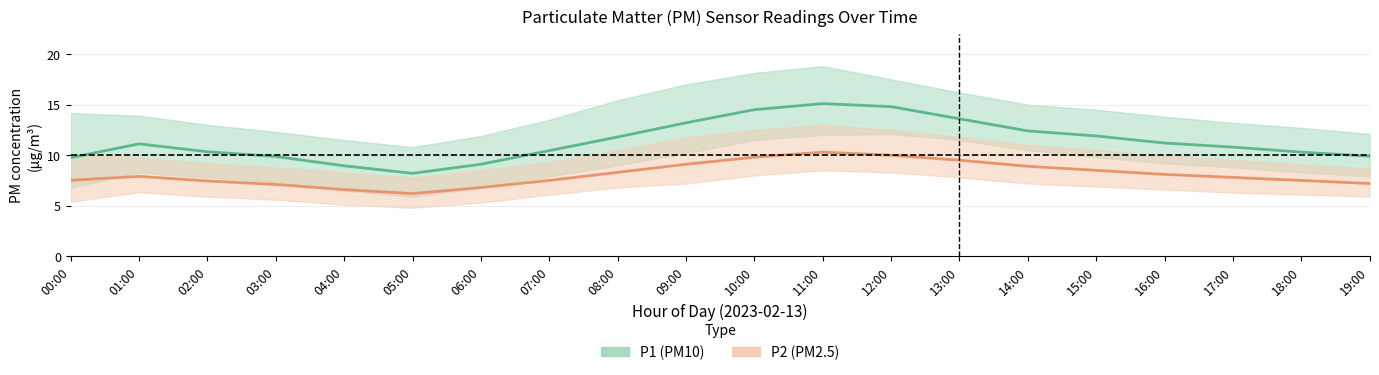

Reading right to left, list all the values displayed in this chart.

P1_mean: 9.9	10.3	10.8	11.2	11.9	12.4	13.6	14.8	15.1	14.5	13.2	11.8	10.4	9.1	8.2	8.9	9.9	10.3	11.1	9.8
P1_upper: 12.1	12.7	13.2	13.8	14.5	15.0	16.2	17.5	18.8	18.1	17.0	15.4	13.5	11.9	10.8	11.5	12.3	13.0	13.9	14.2
P1_lower: 7.9	8.3	8.8	9.2	9.8	10.5	11.5	12.1	12.0	11.5	10.2	9.0	7.9	6.8	5.9	6.5	7.3	7.8	8.3	6.8
P2_mean: 7.2	7.5	7.8	8.1	8.5	8.9	9.5	10.0	10.3	9.8	9.1	8.3	7.5	6.8	6.2	6.6	7.1	7.5	7.9	7.5
P2_upper: 8.7	9.1	9.5	10.0	10.5	11.0	11.8	12.5	13.0	12.5	11.7	10.5	9.3	8.5	7.8	8.3	8.8	9.2	9.8	10.0
P2_lower: 5.9	6.1	6.3	6.6	6.9	7.2	7.8	8.3	8.5	8.0	7.2	6.8	6.1	5.3	4.8	5.1	5.6	5.9	6.3	5.4